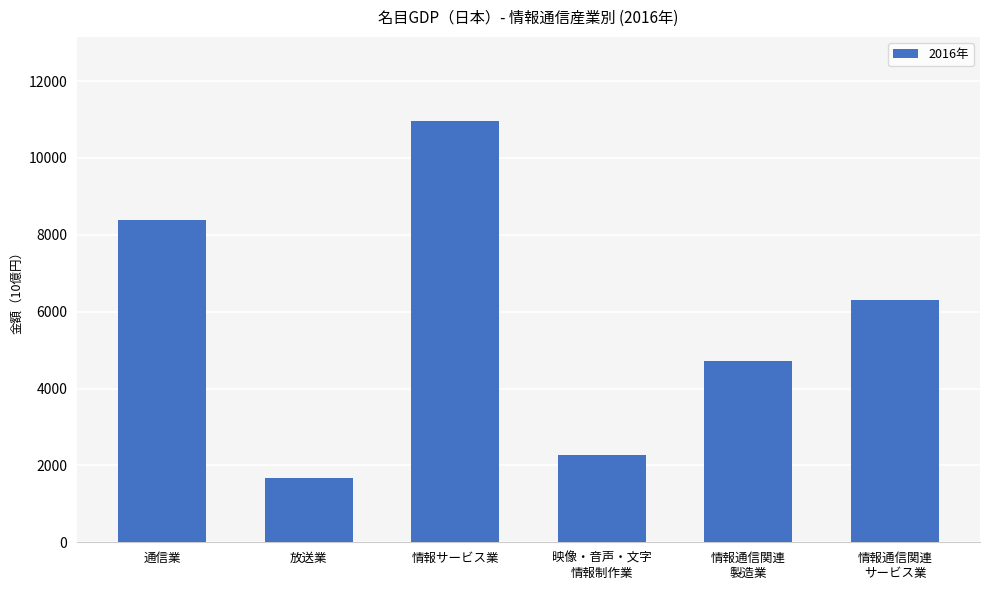

Between 放送業 and 情報通信関連
サービス業, which is larger?

情報通信関連
サービス業